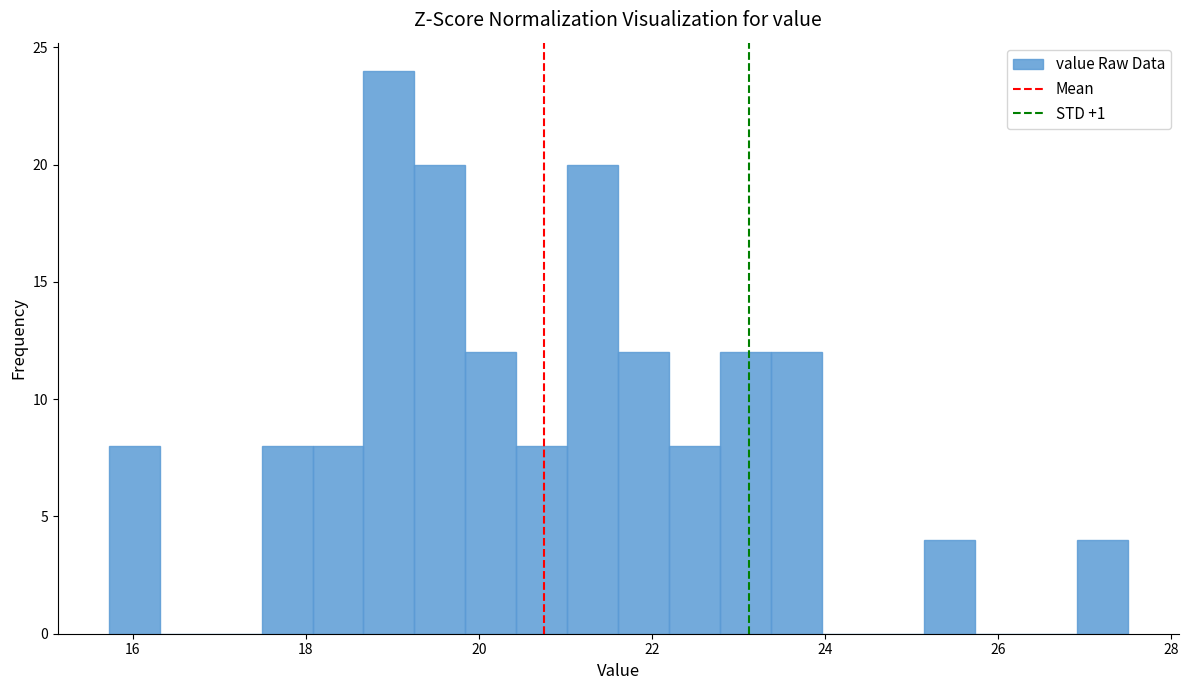

Read against the x-axis, roughly where is the centre of the tallest bar?

19.0